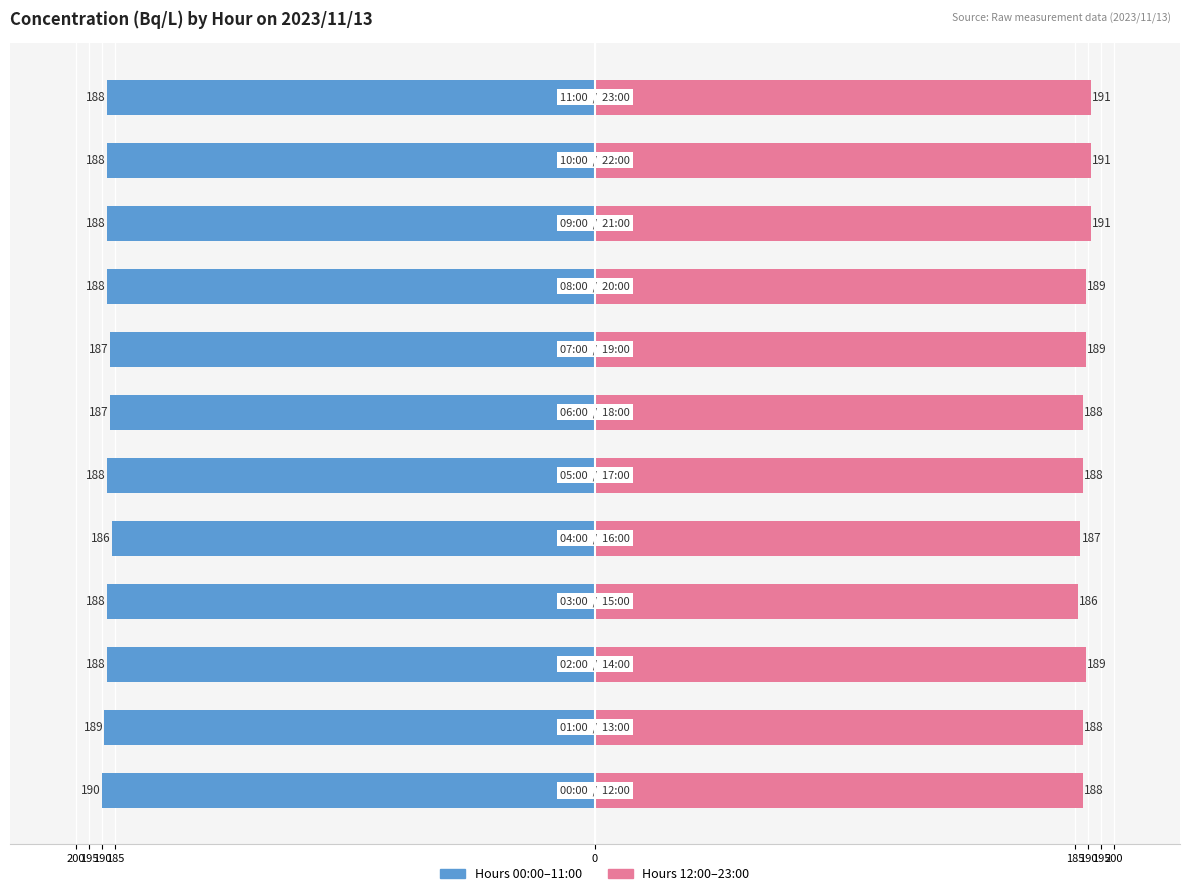

Reading left to right, what are all the values shown in this chart?

00:00–11:00: -190	-189	-188	-188	-186	-188	-187	-187	-188	-188	-188	-188
12:00–23:00: 188	188	189	186	187	188	188	189	189	191	191	191